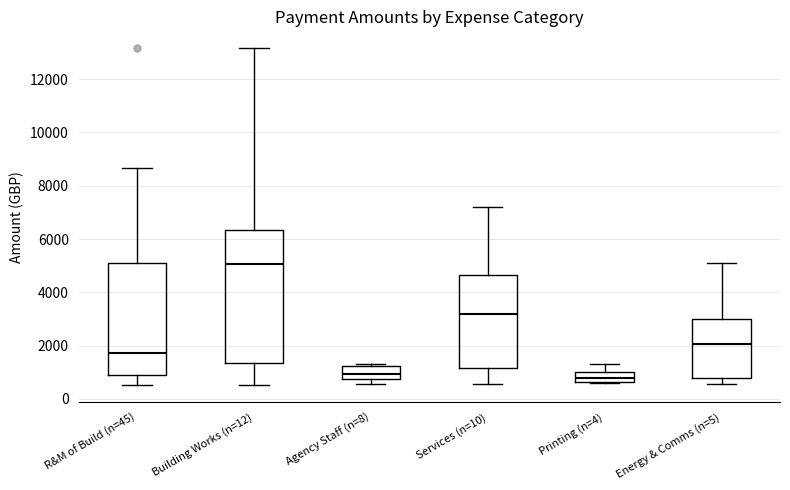

Reading left to right, read every box against the y-axis: the position of its median line, the range the box covers, and the ends of its whiskers. The values are not printed on the chart, so give them approximately, as read against the axis.

R&M of Build (n=45): median 1800, box 1000 to 5000, whiskers 600 to 8600
Building Works (n=12): median 5000, box 1400 to 6400, whiskers 600 to 13200
Agency Staff (n=8): median 1000, box 800 to 1200, whiskers 600 to 1200 (just above the box's upper edge)
Services (n=10): median 3200, box 1200 to 4600, whiskers 600 to 7200
Printing (n=4): median 800, box 600 to 1000, whiskers 600 to 1200
Energy & Comms (n=5): median 2000, box 800 to 3000, whiskers 600 to 5000